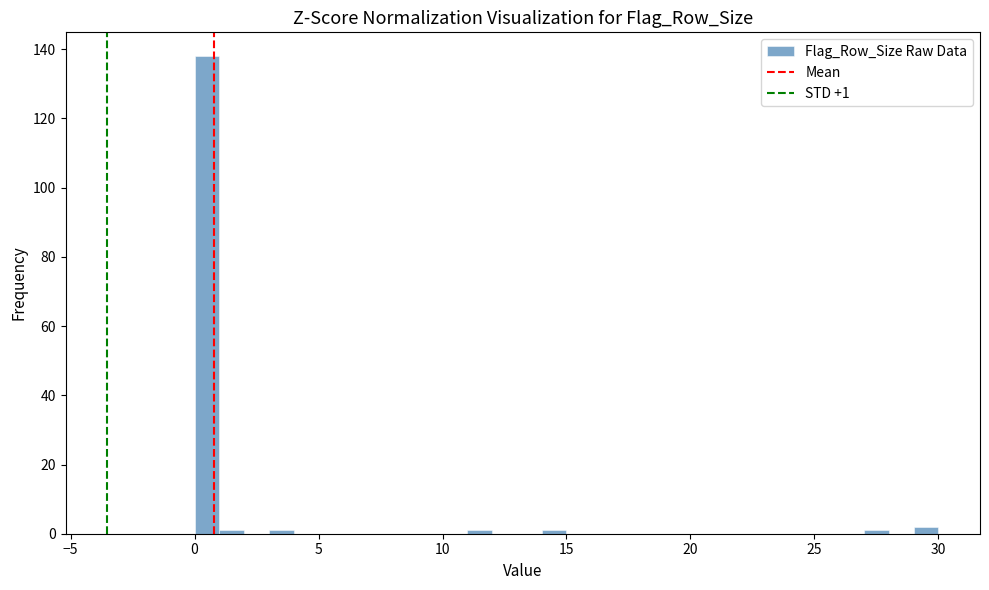

Around what value on the x-axis is the tallest bar? Give the approximate position of its centre, as read against the axis.

0.5